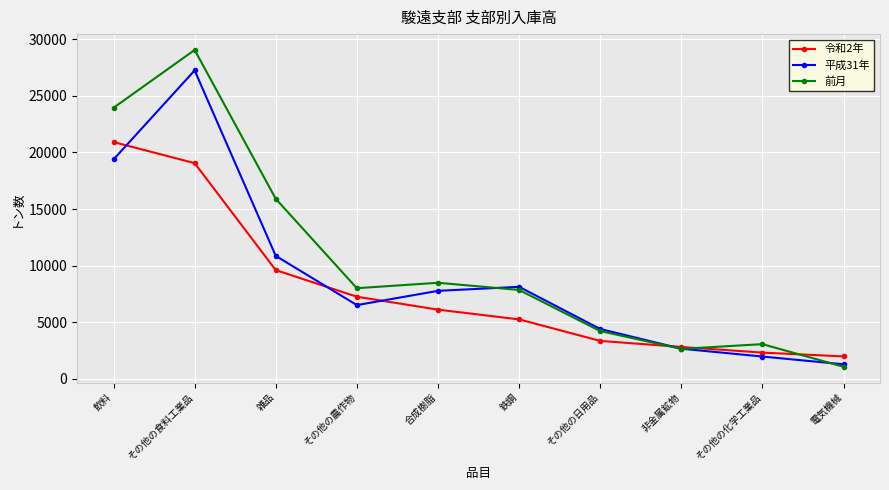

What is the sum of the 平成31年 values at 合成樹脂 and その他の化学工業品?

9750